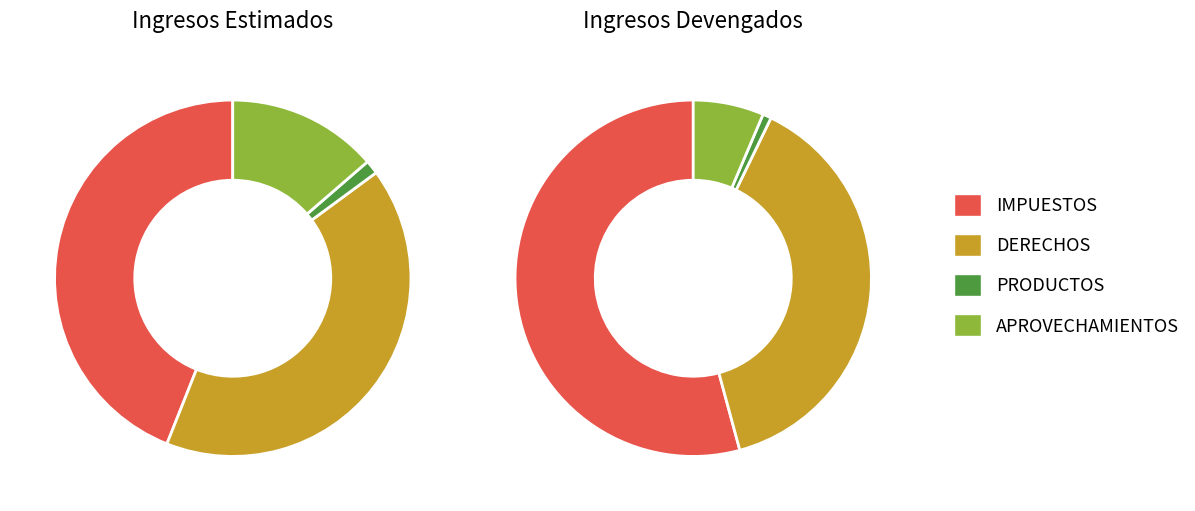

To the nearest percent, what is the difference between the values_estimado and 2 slice percentages?

53%